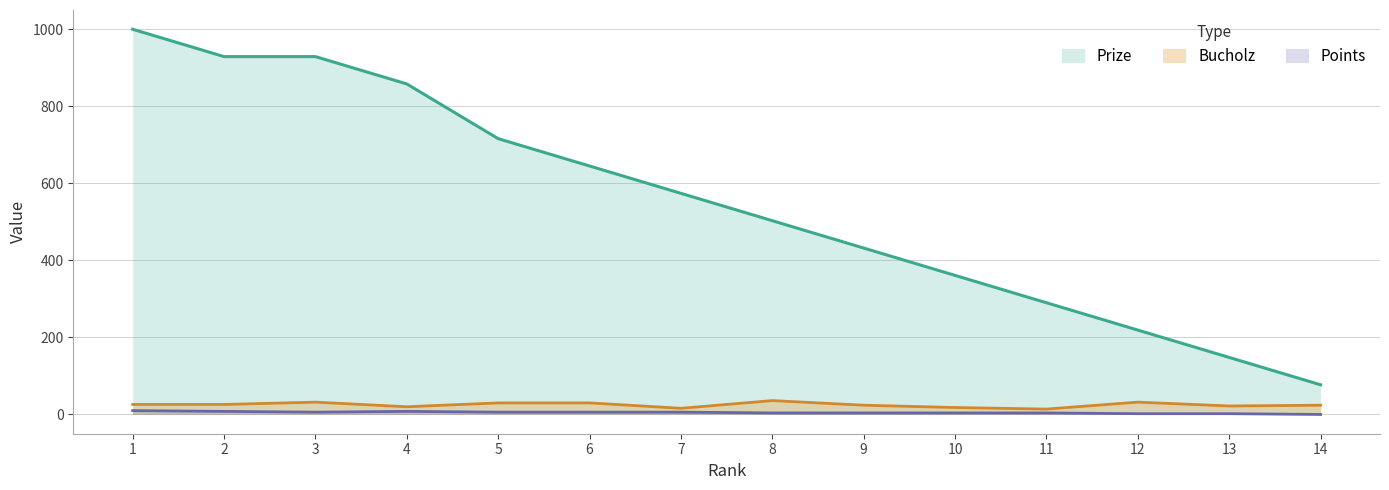

Does the chart display data point markers on the line(s)?

No